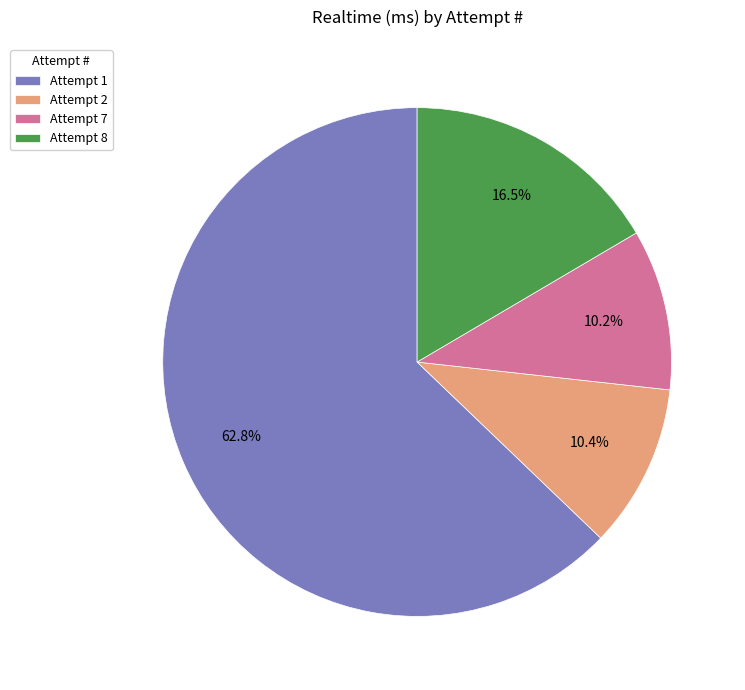

Which has a higher value, Attempt 8 or Attempt 7?

Attempt 8